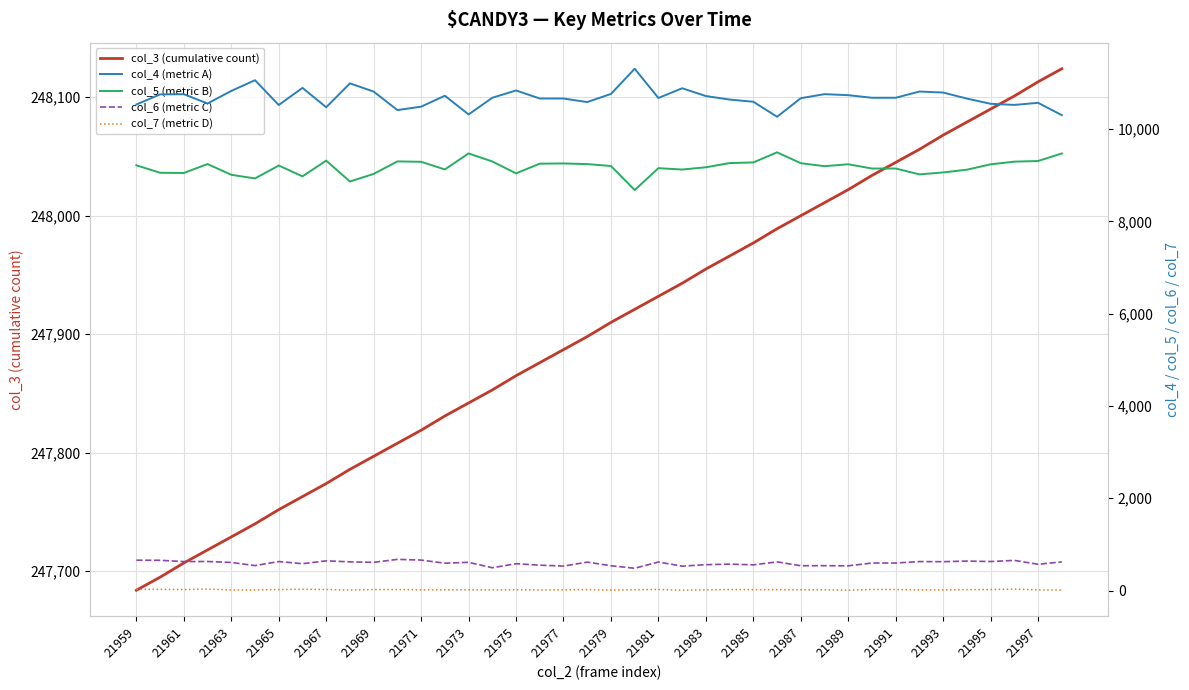

The col_3 (cumulative count) series shows 248090 at 21995. True or false?

True